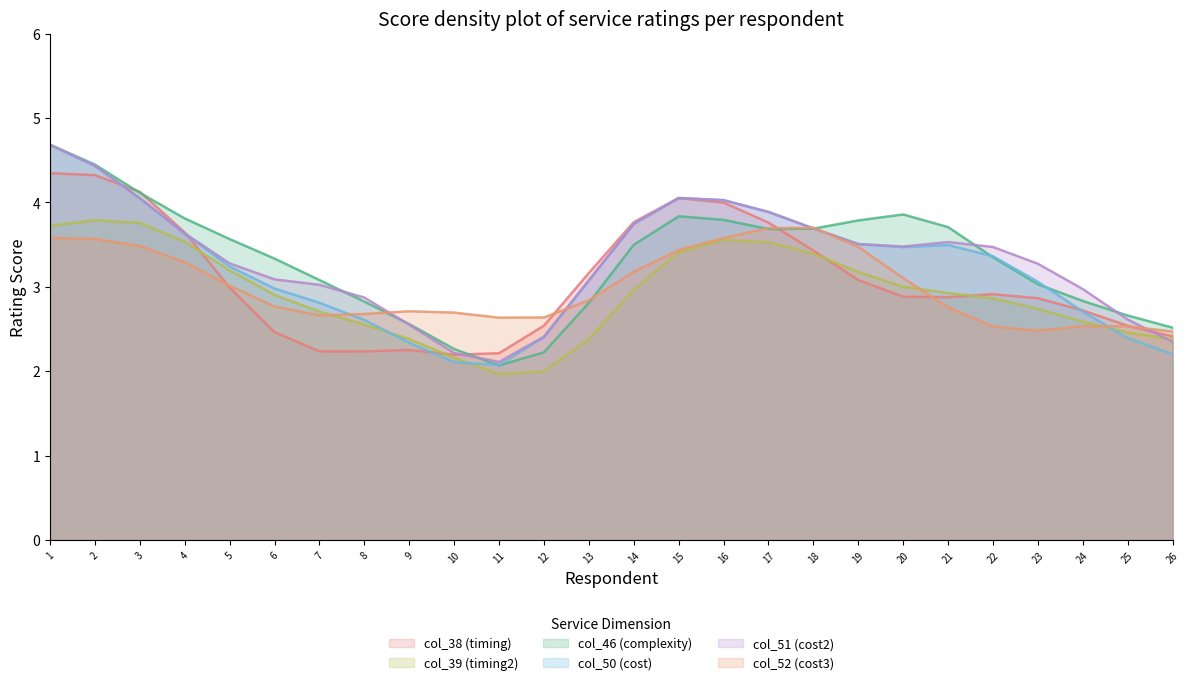

What is the spread (max minus min) of values at 3?

0.6